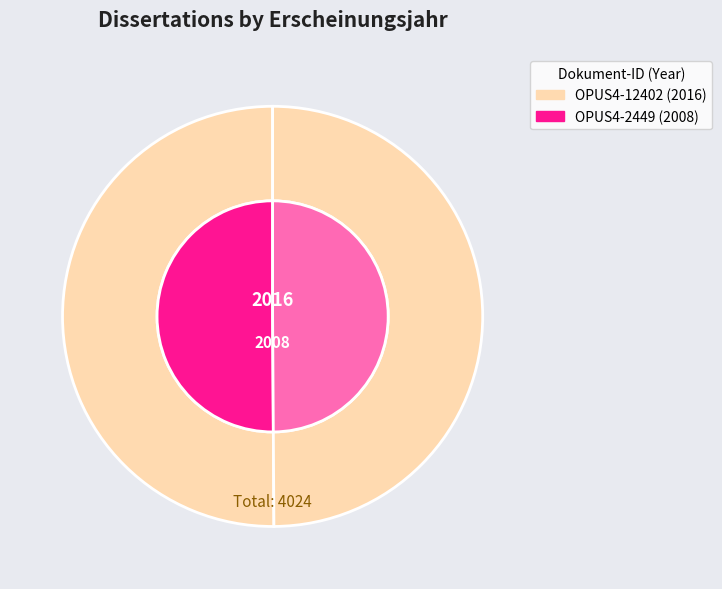

Which has a higher value, OPUS4-12402 or OPUS4-2449?

OPUS4-12402